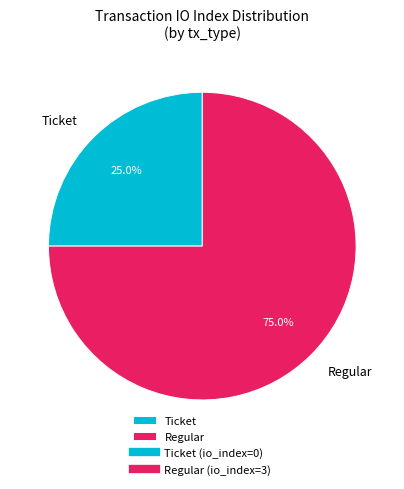

Which slice is the largest?

Regular